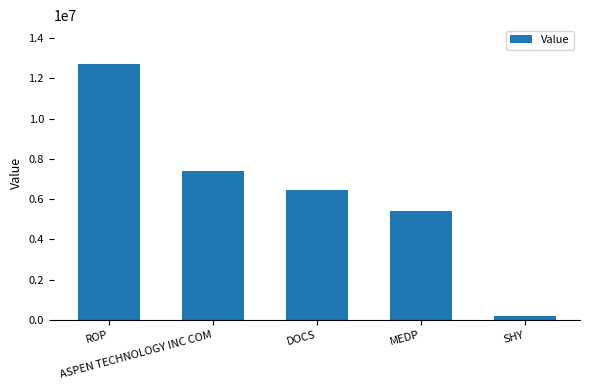

Where is the data nearest to the value 6468074?

DOCS